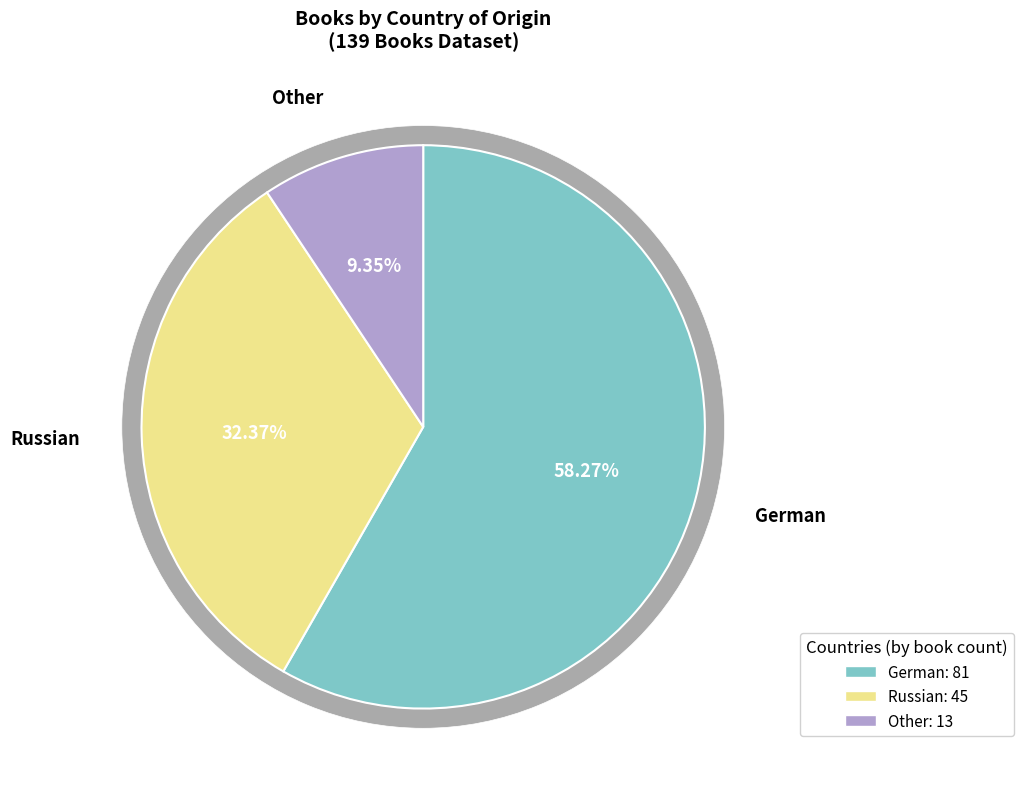

Approximately how many times larger is the value at Other compared to Russian?

0.3